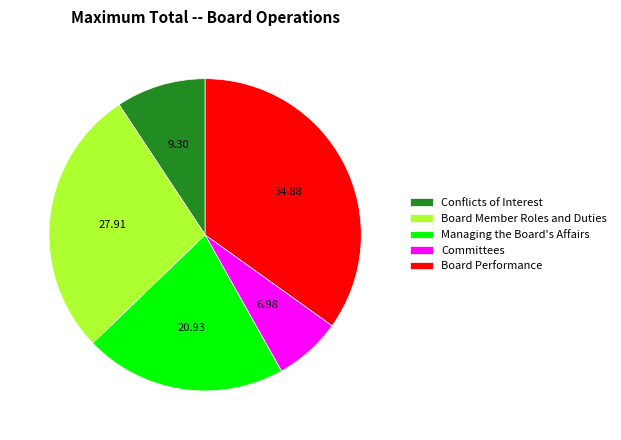

Approximately how many times larger is the value at Managing the Board's Affairs compared to Committees?

3.0